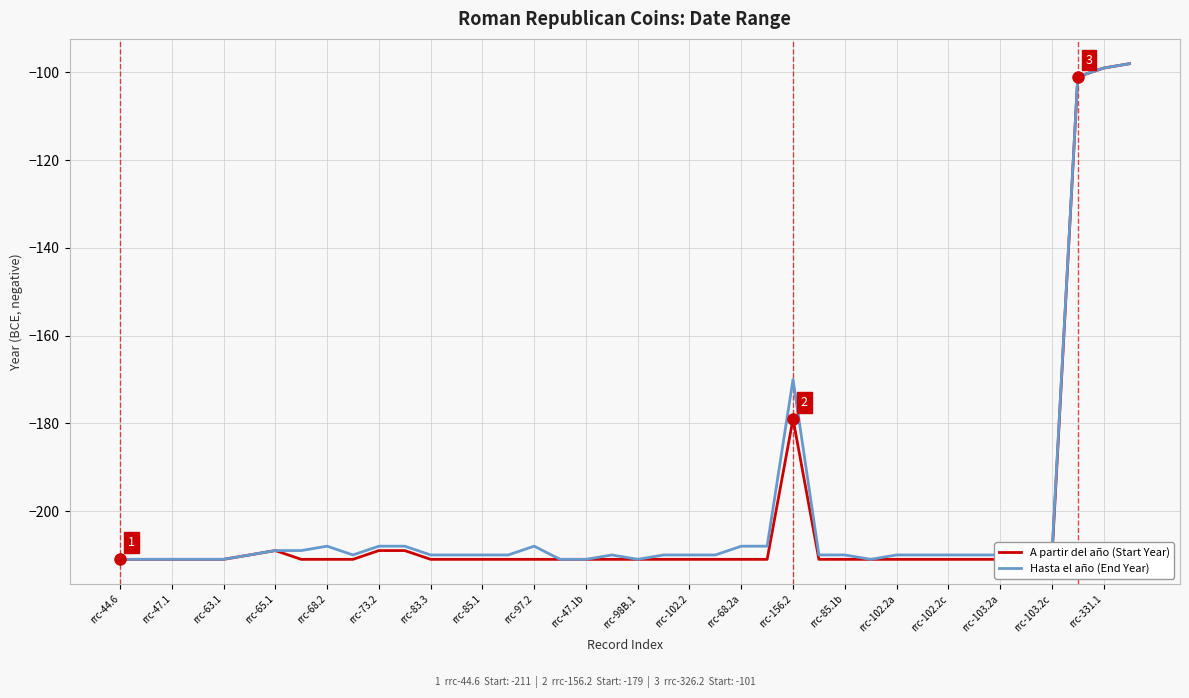

What is the difference between the maximum and minimum values in the Hasta el año (End Year) series?

113